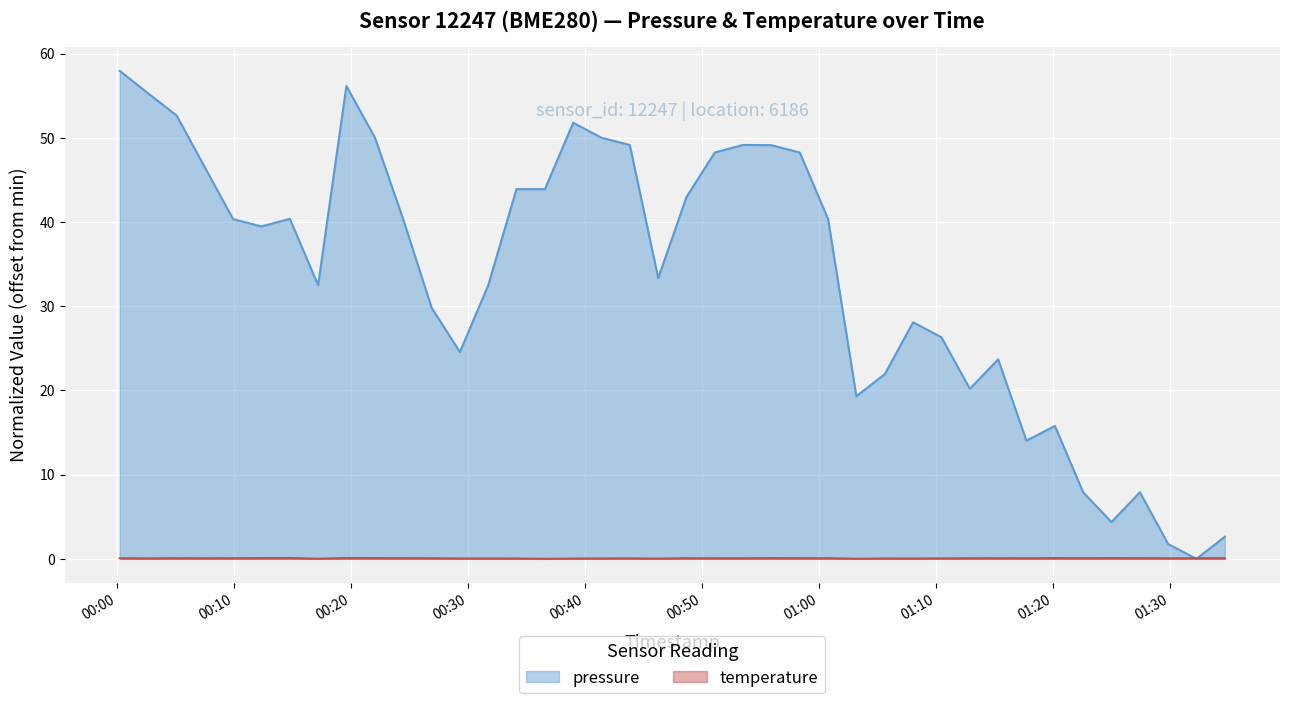

What are all the series names shown in the legend?

pressure, temperature